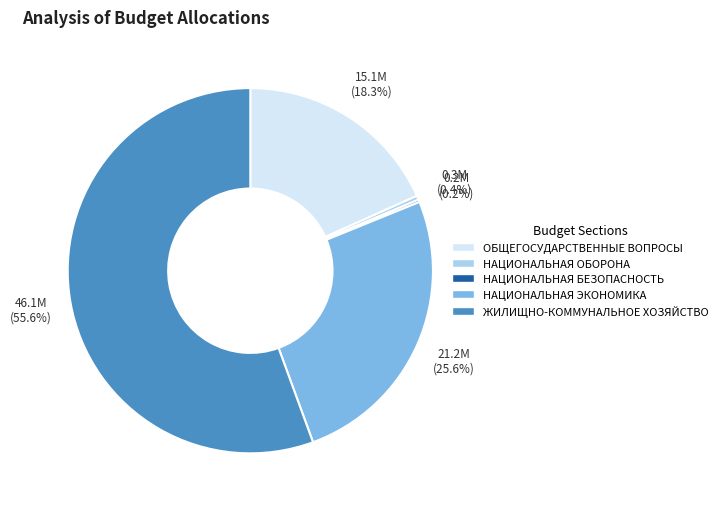

Do ЖИЛИЩНО-КОММУНАЛЬНОЕ ХОЗЯЙСТВО and ОБЩЕГОСУДАРСТВЕННЫЕ ВОПРОСЫ together represent more than half of the pie?

Yes